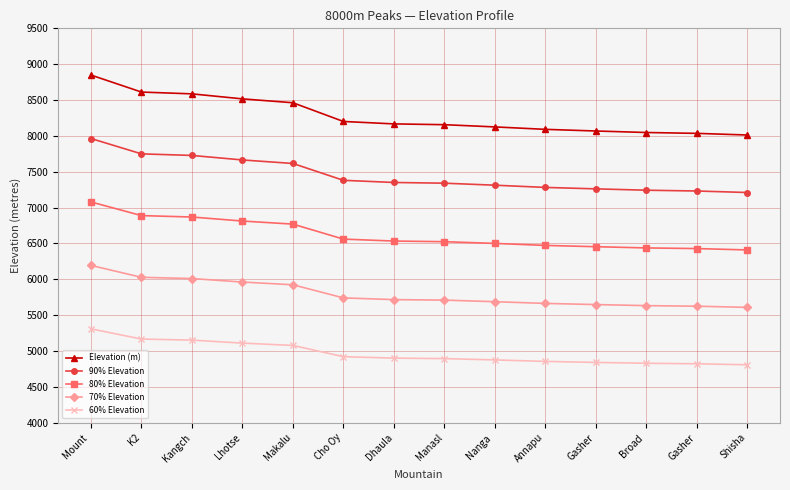

What are all the series names shown in the legend?

Elevation (m), 90% Elevation, 80% Elevation, 70% Elevation, 60% Elevation